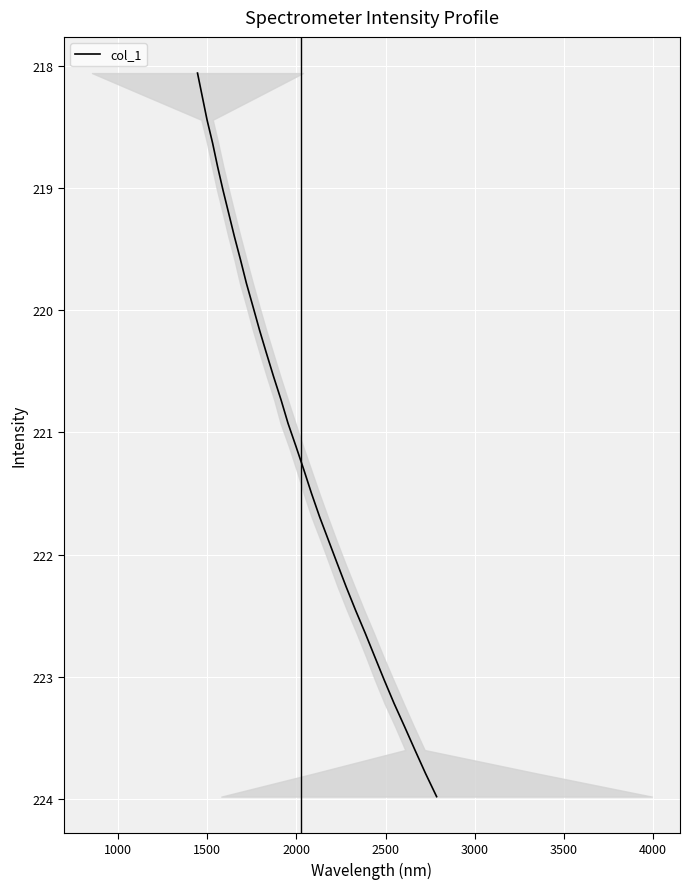

What is the average value?

221.0